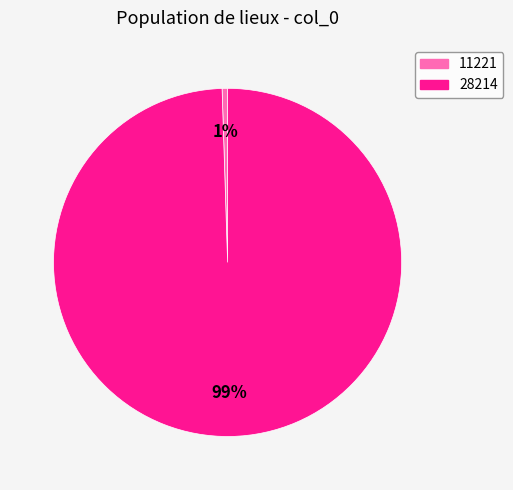

Which category has the smallest portion of the pie?

11221